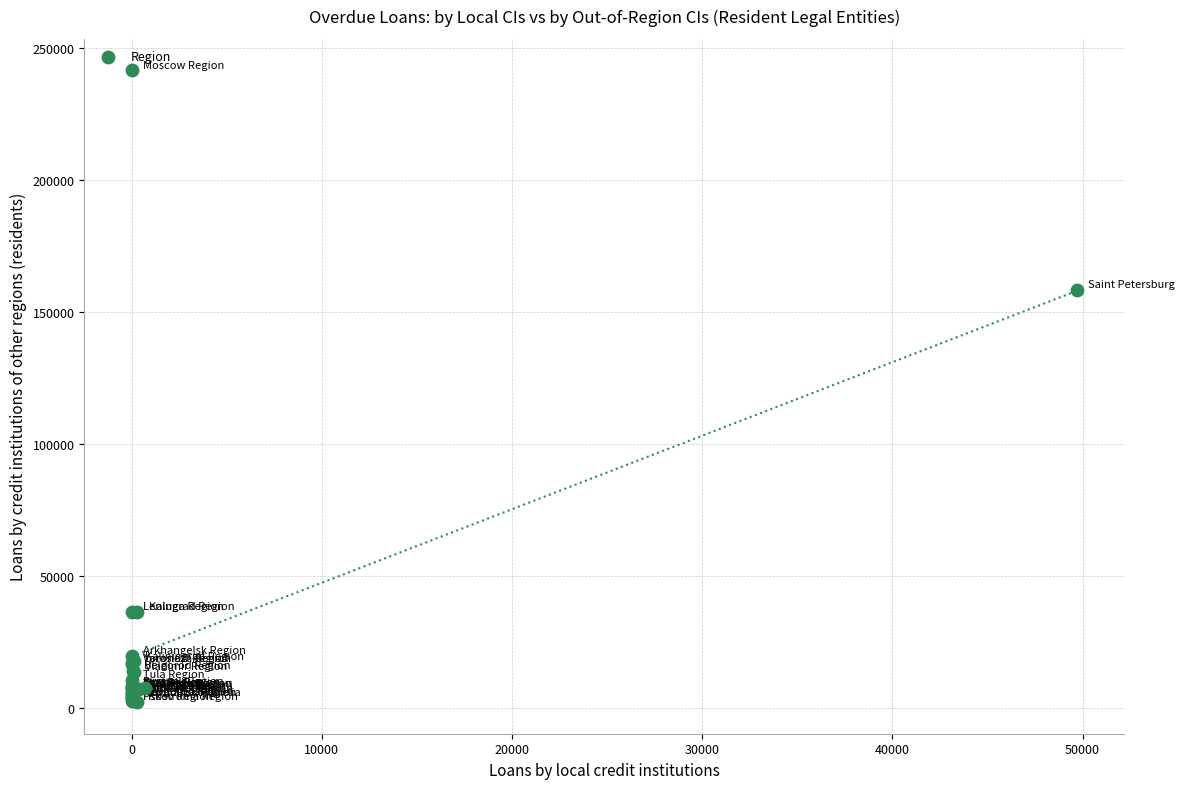

What Y value in the scatter plot is closest to 121759?

158266